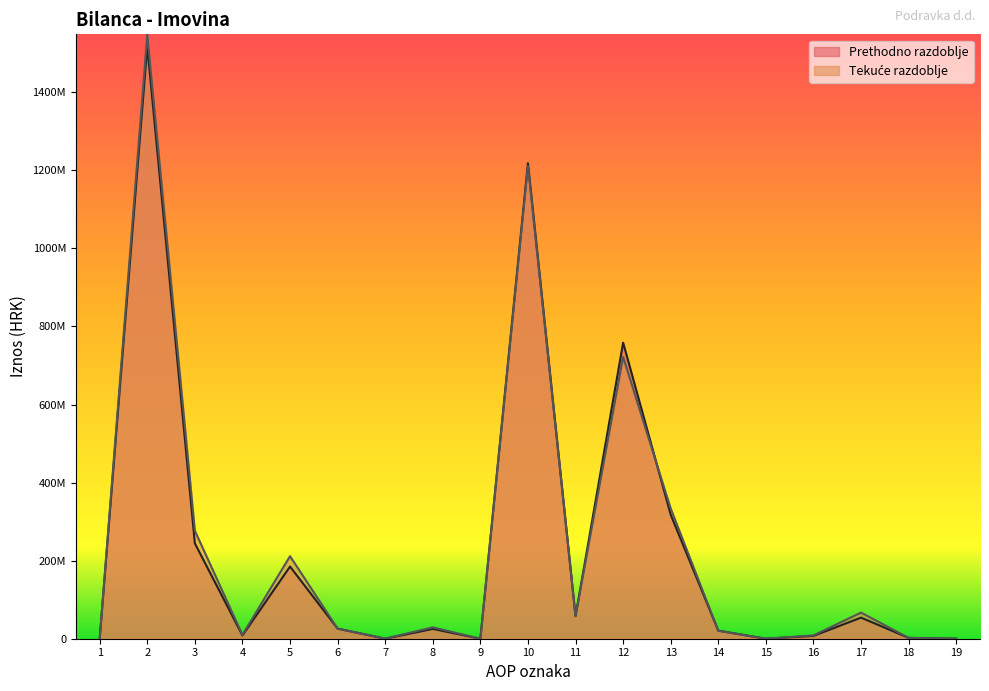

Where is the first local minimum for Prethodno razdoblje?

4